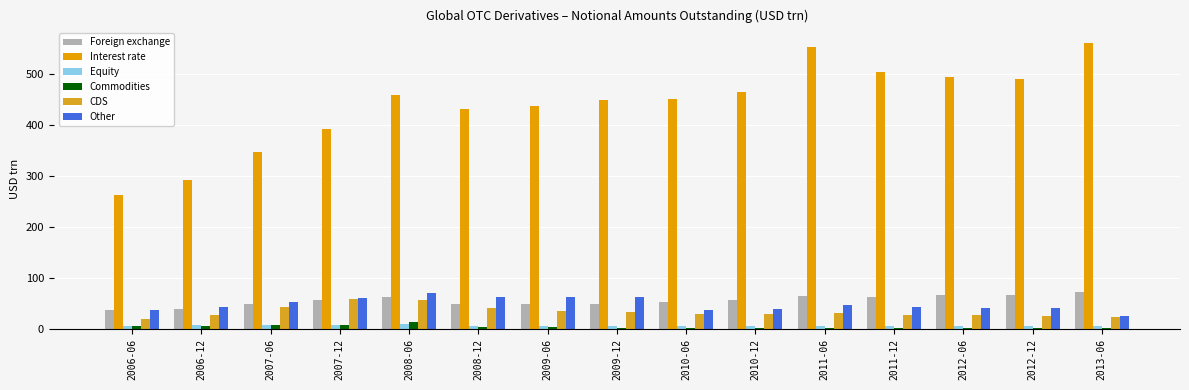

Which series has the largest range (max minus min)?

Interest rate